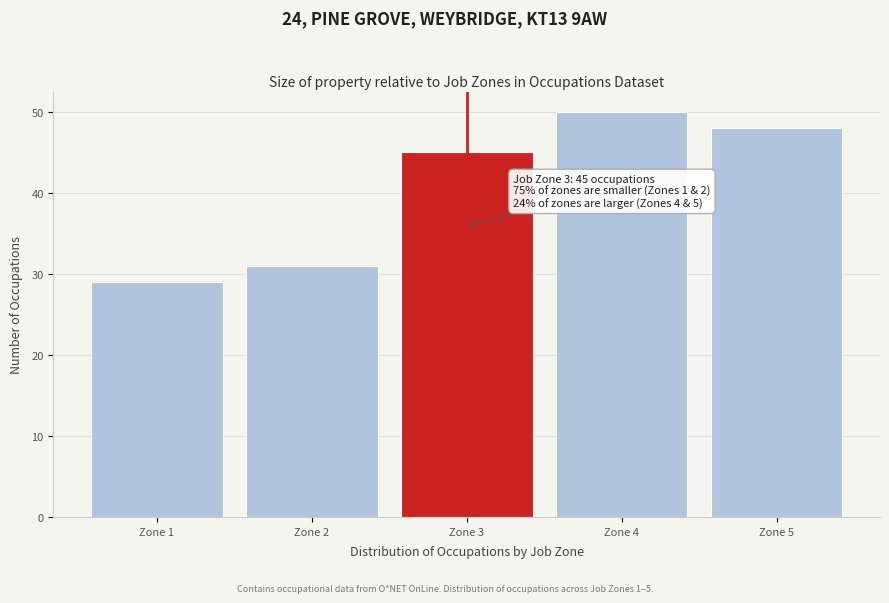

Reading right to left, list all the values displayed in this chart.

Zone 5=48	Zone 4=50	Zone 3=45	Zone 2=31	Zone 1=29